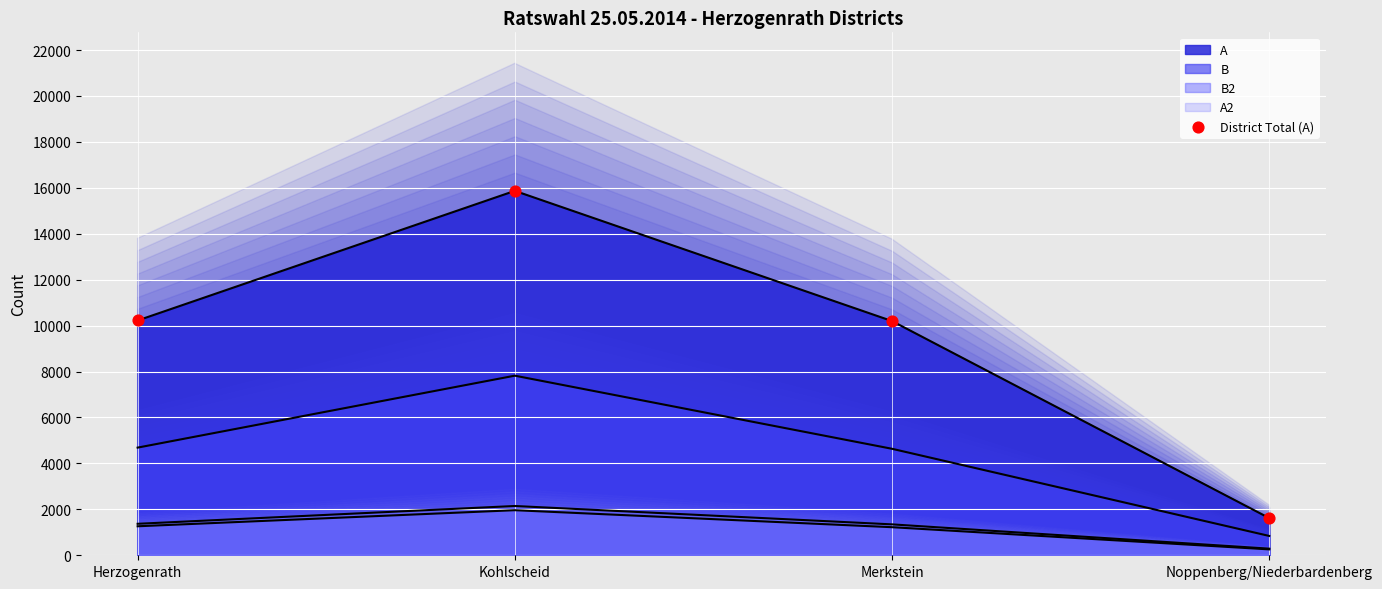

Approximately how many times larger is the value at Merkstein compared to Kohlscheid?

0.6